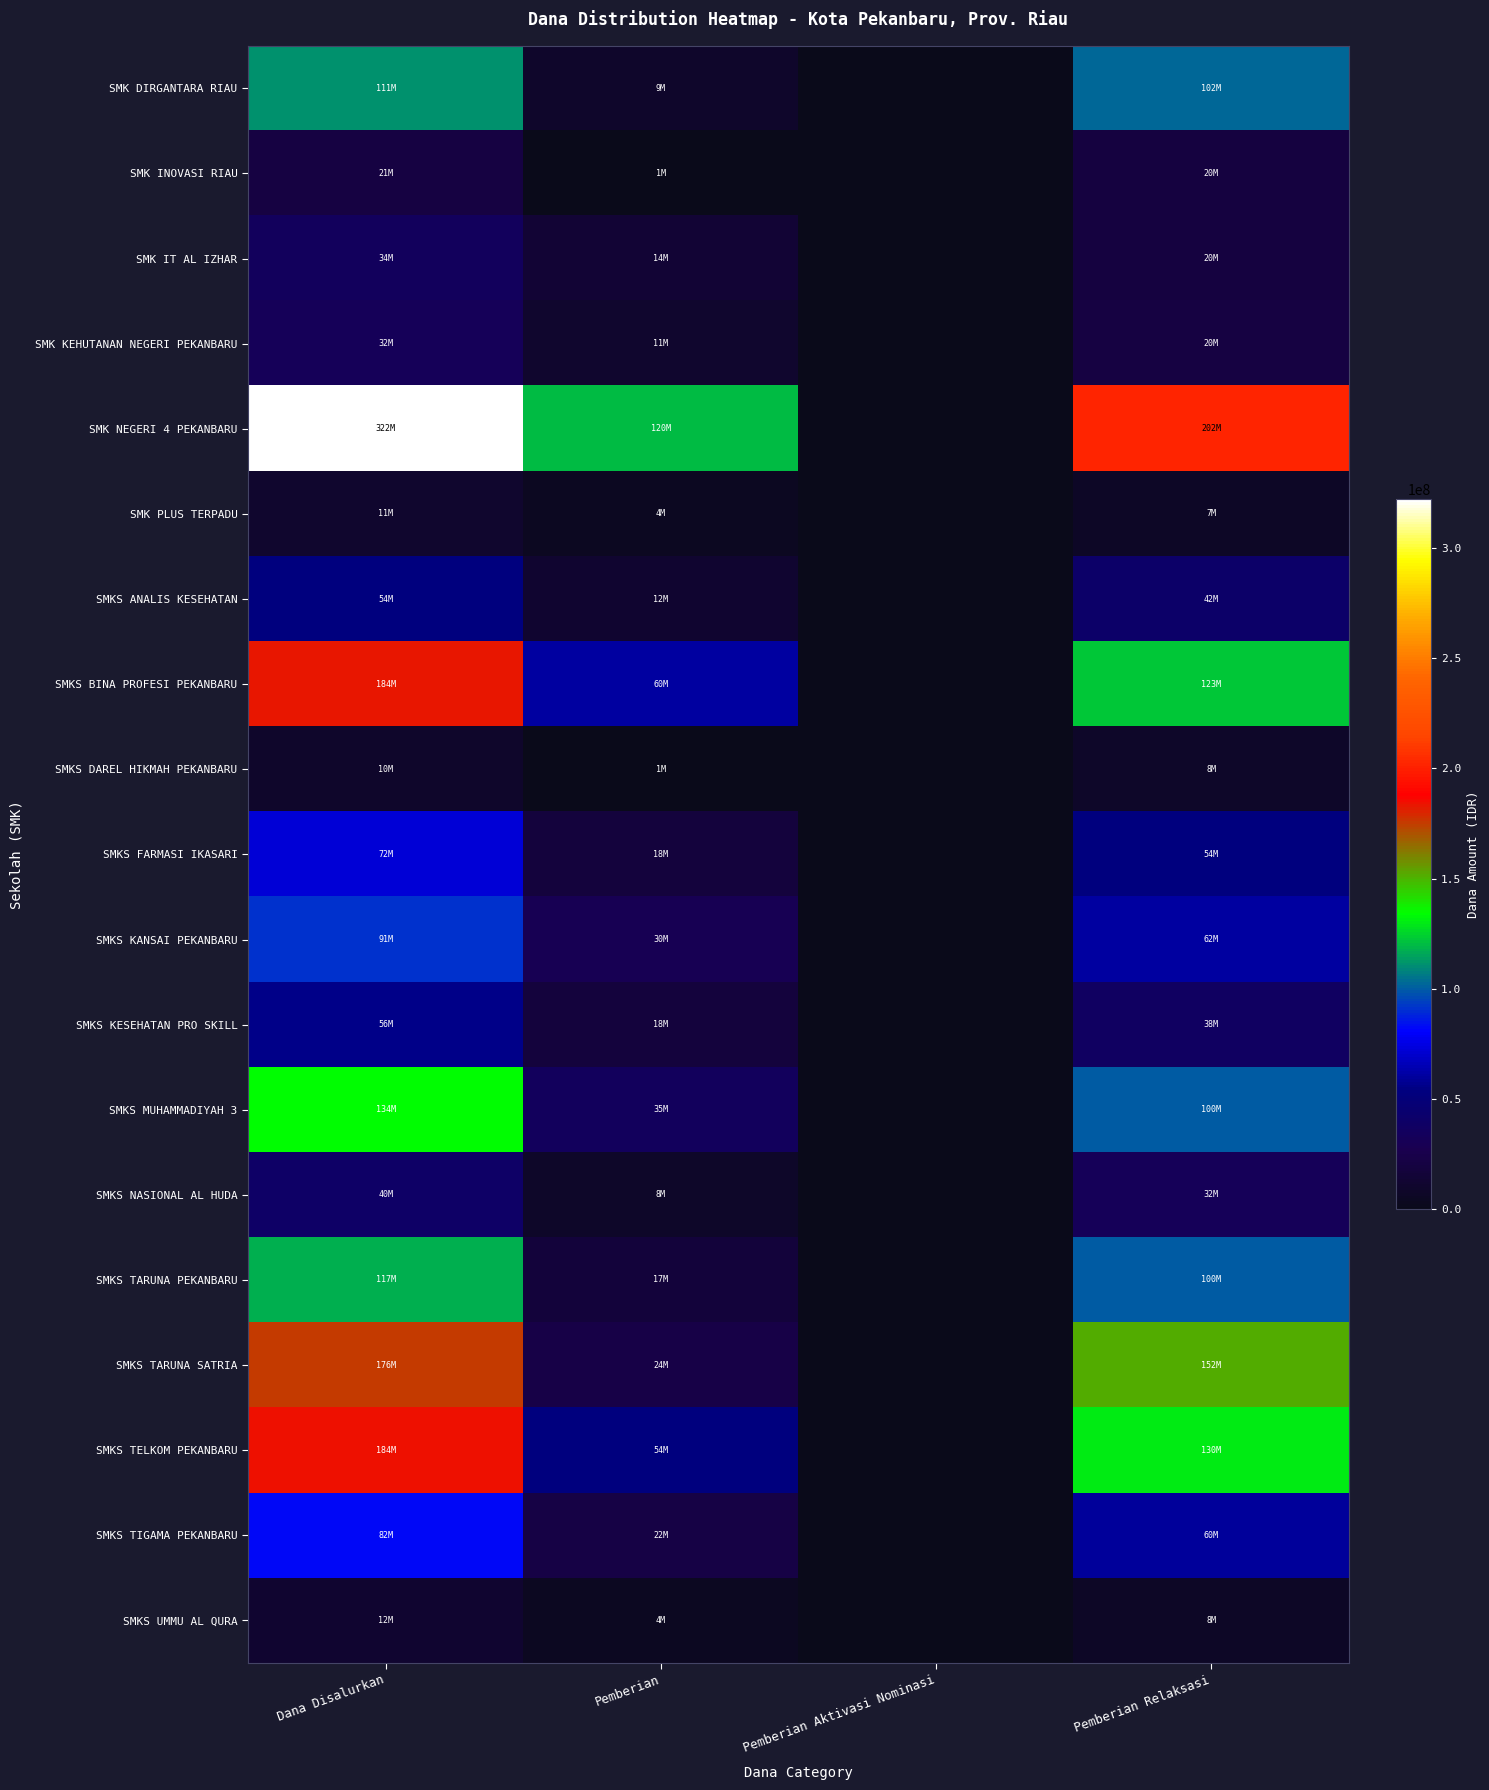

What is the difference between the highest and lowest values at Pemberian?

119500000